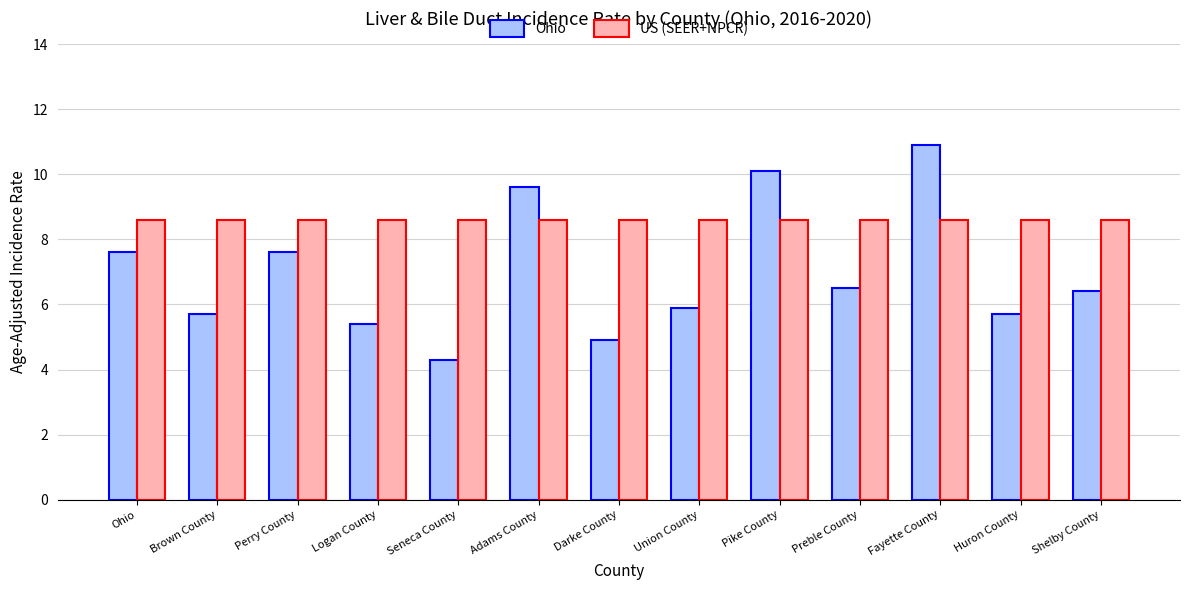

What is the minimum value for Ohio?

4.3